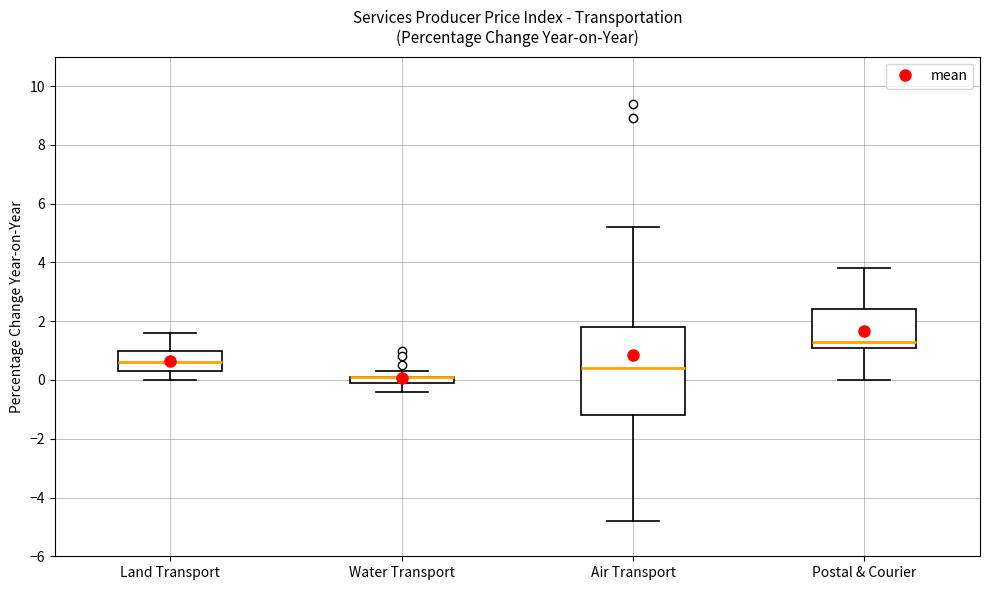

Comparing the boxes themselves (not the whiskers), which one is the tallest?

Air Transport